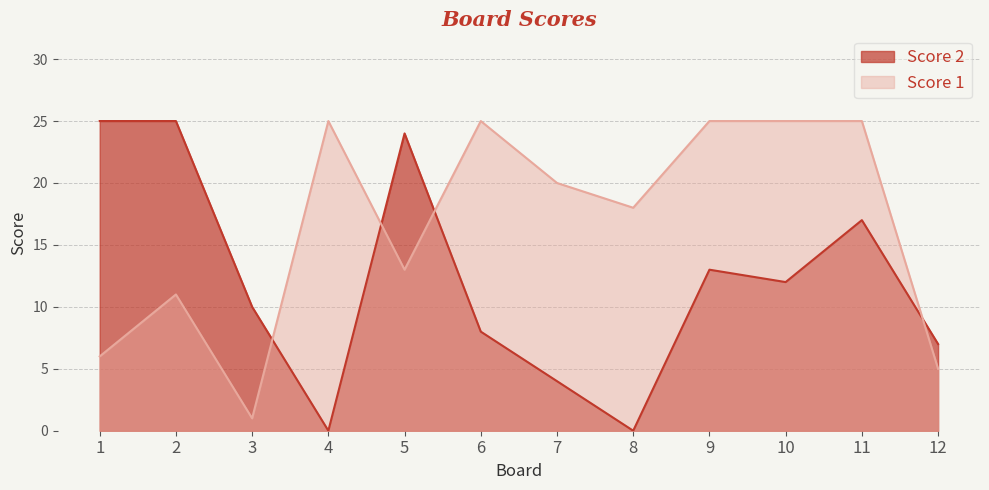

Reading right to left, what are all the values shown in this chart?

Score 2: 7	17	12	13	0	4	8	24	0	10	25	25
Score 1: 5	25	25	25	18	20	25	13	25	1	11	6